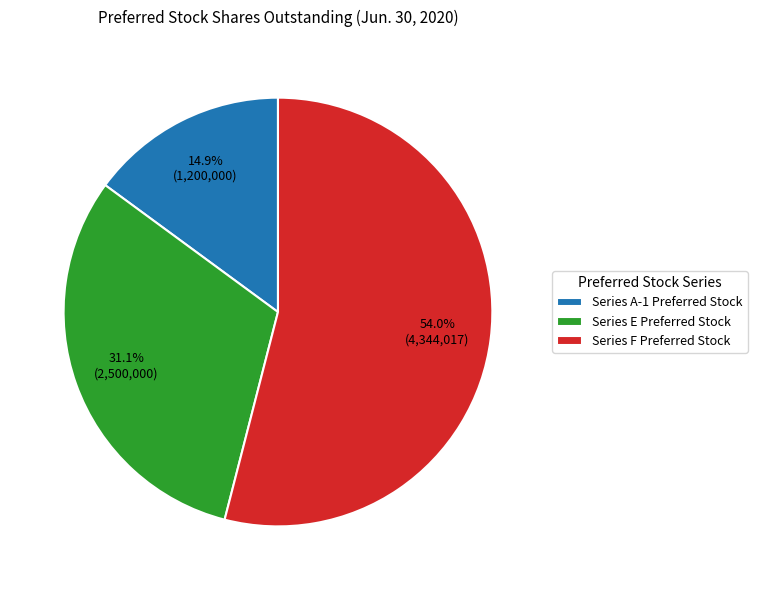

What is the ratio of the value at Series E Preferred Stock to the value at Series A-1 Preferred Stock?

2.1